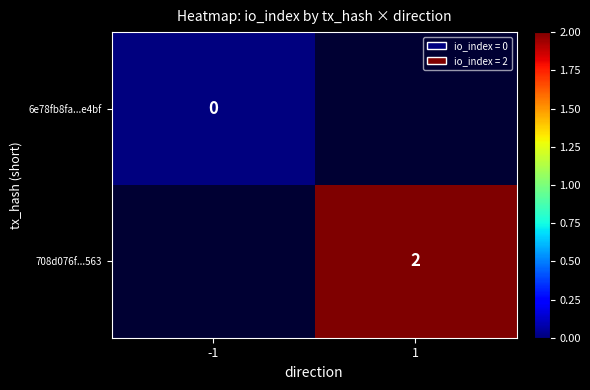

True or false: 708d076f...563 has a value of 2.7 at 1.

False